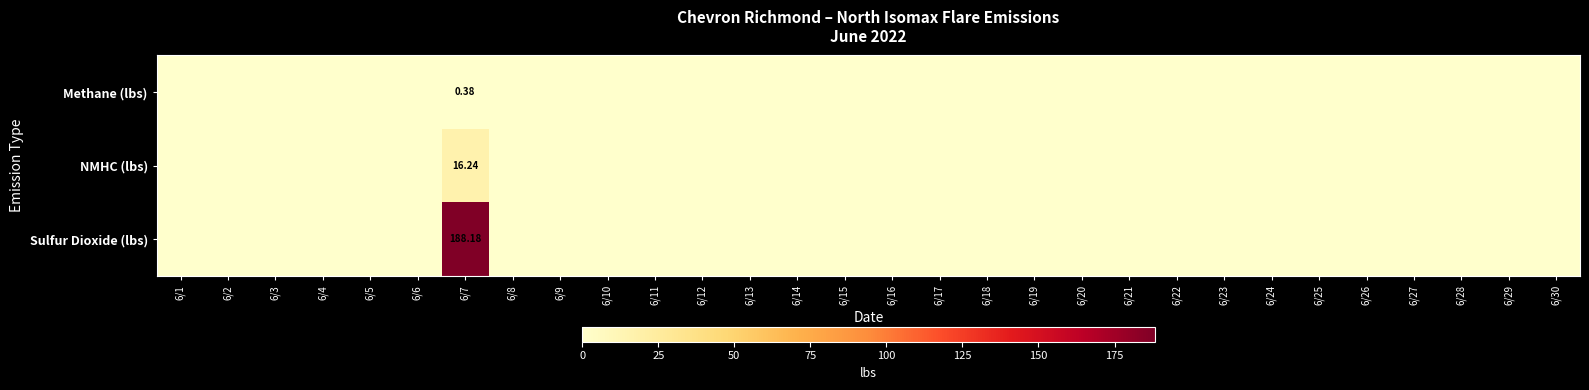

Count the Methane (lbs) values in the range 0 to 1.

30